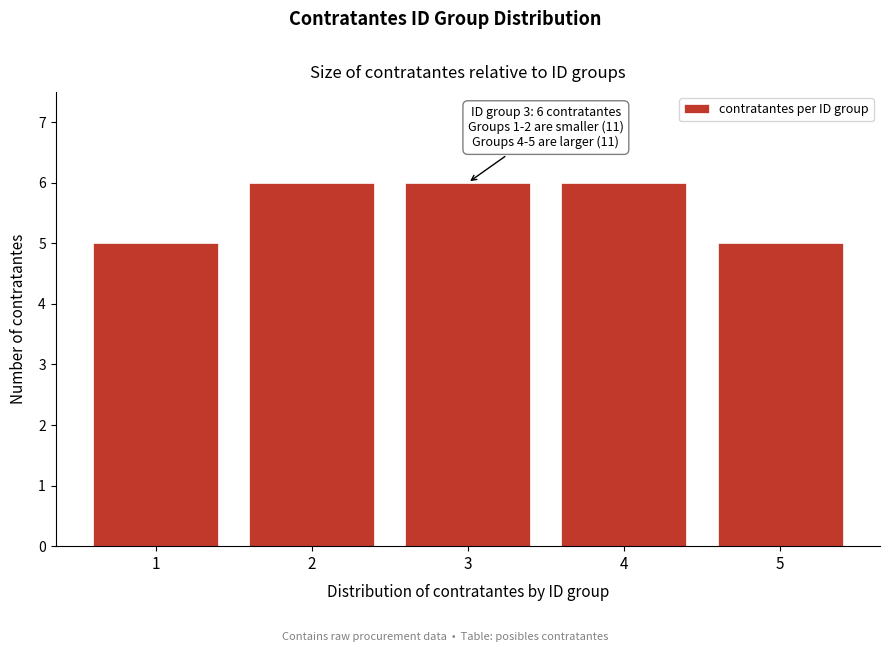

Reading right to left, extract all data points from this chart.

5	6	6	6	5